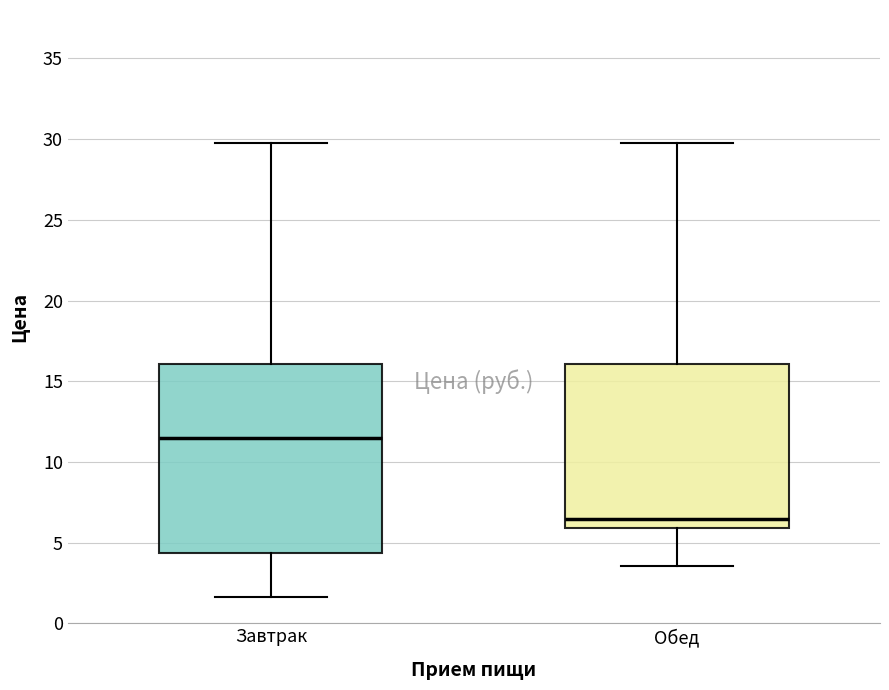

Reading left to right, transcribe this box plot: for each box, give where its median line is, the range the box spans, and where its two whiskers end, as read against the y-axis. The values are not printed on the chart, so give them approximately, as read against the axis.

Завтрак: median 11.5, box 4.5 to 16.0, whiskers 1.5 to 30.0
Обед: median 6.5, box 6.0 to 16.0, whiskers 3.5 to 30.0